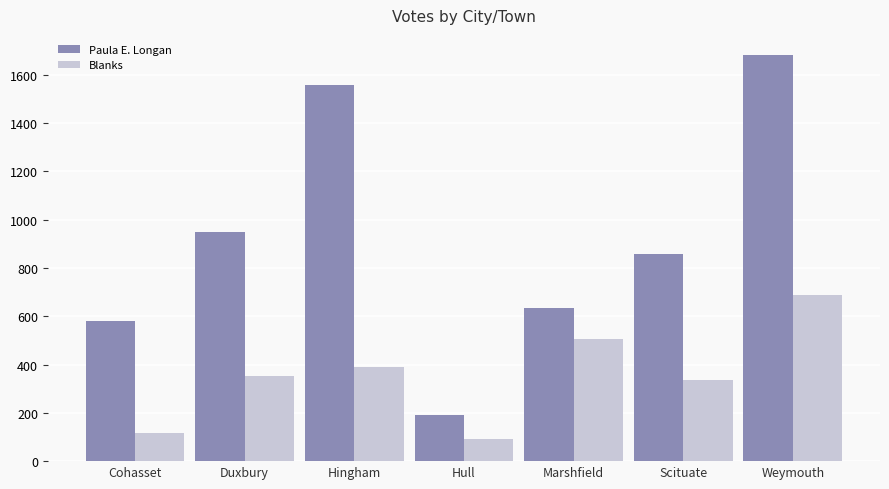

What is the difference between the Paula E. Longan values at Hull and Weymouth?

1490